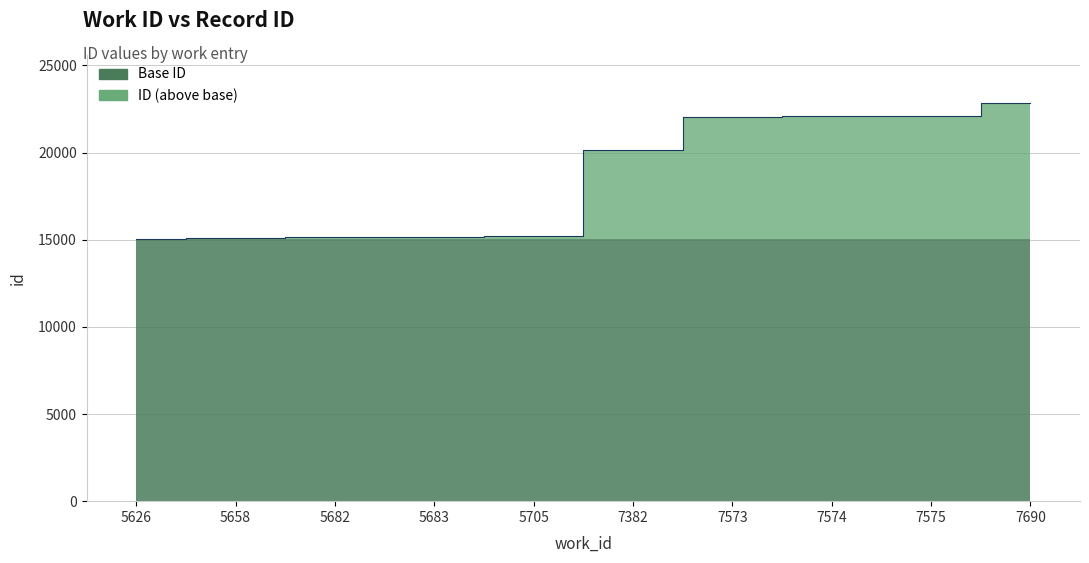

At which category does the chart reach its minimum across all series?

5626